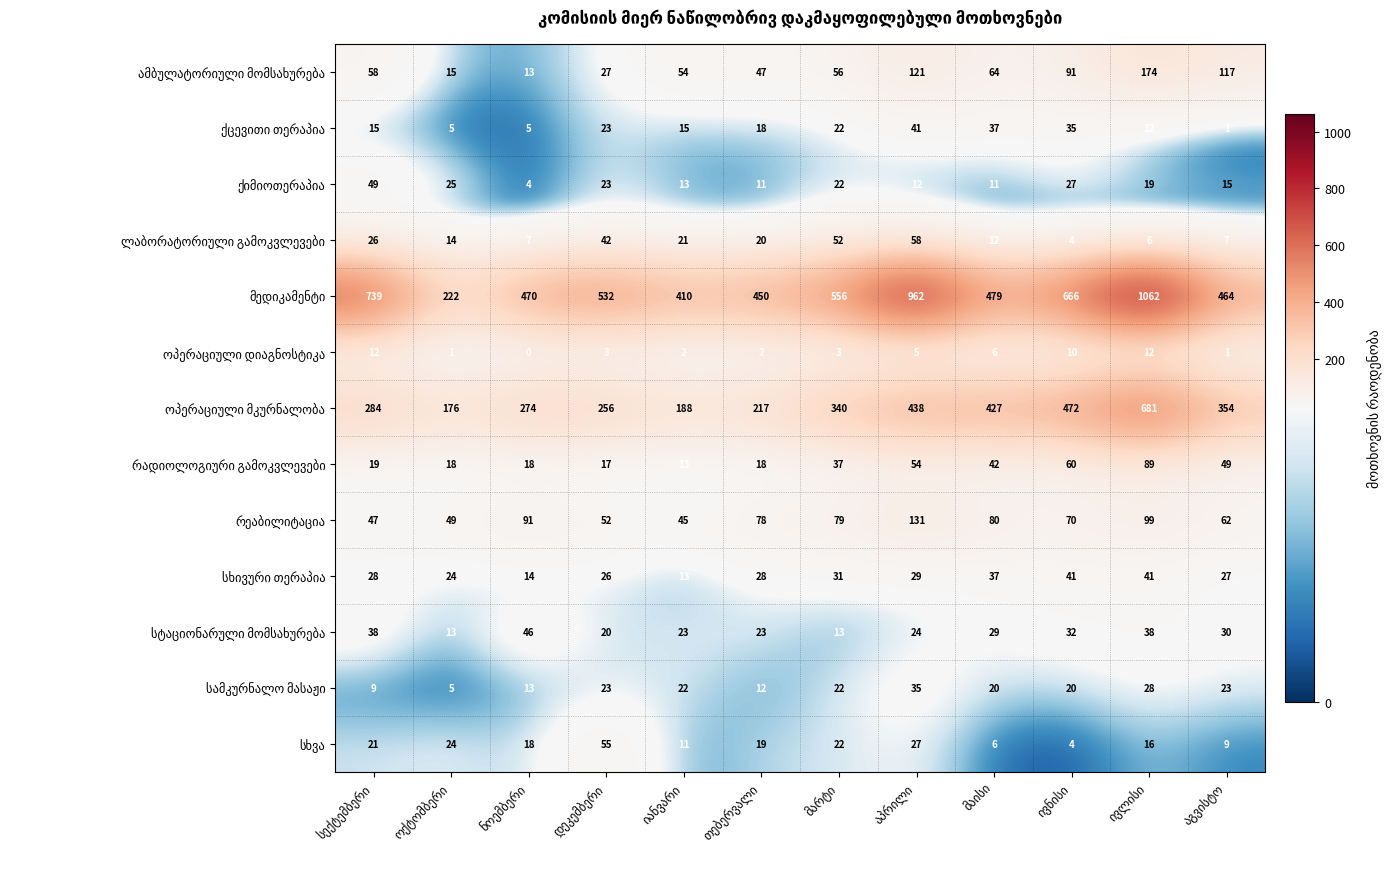

At how many categories does at least one series exceed 209?

12